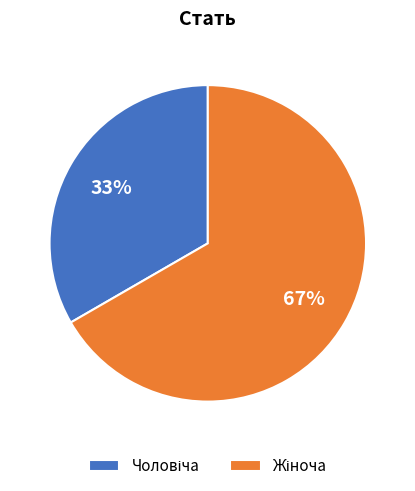

Is there a majority slice in this chart?

Yes